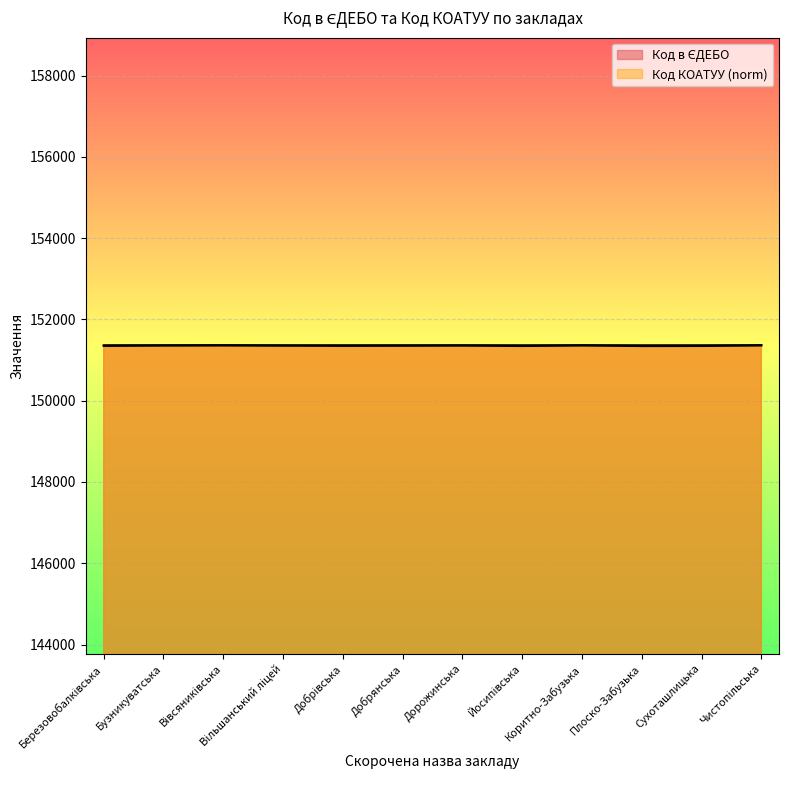

Reading left to right, what are all the values shown in this chart?

Код в ЄДЕБО: Березовобалківська=151349.0	Бузникуватська=151359.0	Вівсяниківська=151363.0	Вільшанський ліцей=151356.0	Добрівська=151350.0	Добрянська=151353.0	Дорожинська=151358.0	Йосипівська=151345.0	Коритно-Забузька=151362.0	Плоско-Забузька=151344.0	Сухоташлицька=151346.0	Чистопільська=151364.0
Код КОАТУУ: Березовобалківська=151363.8	Бузникуватська=151363.8	Вівсяниківська=151363.9	Вільшанський ліцей=151362.7	Добрівська=151363.8	Добрянська=151363.8	Дорожинська=151363.8	Йосипівська=151363.8	Коритно-Забузька=151363.9	Плоско-Забузька=151363.9	Сухоташлицька=151363.9	Чистопільська=151364.0